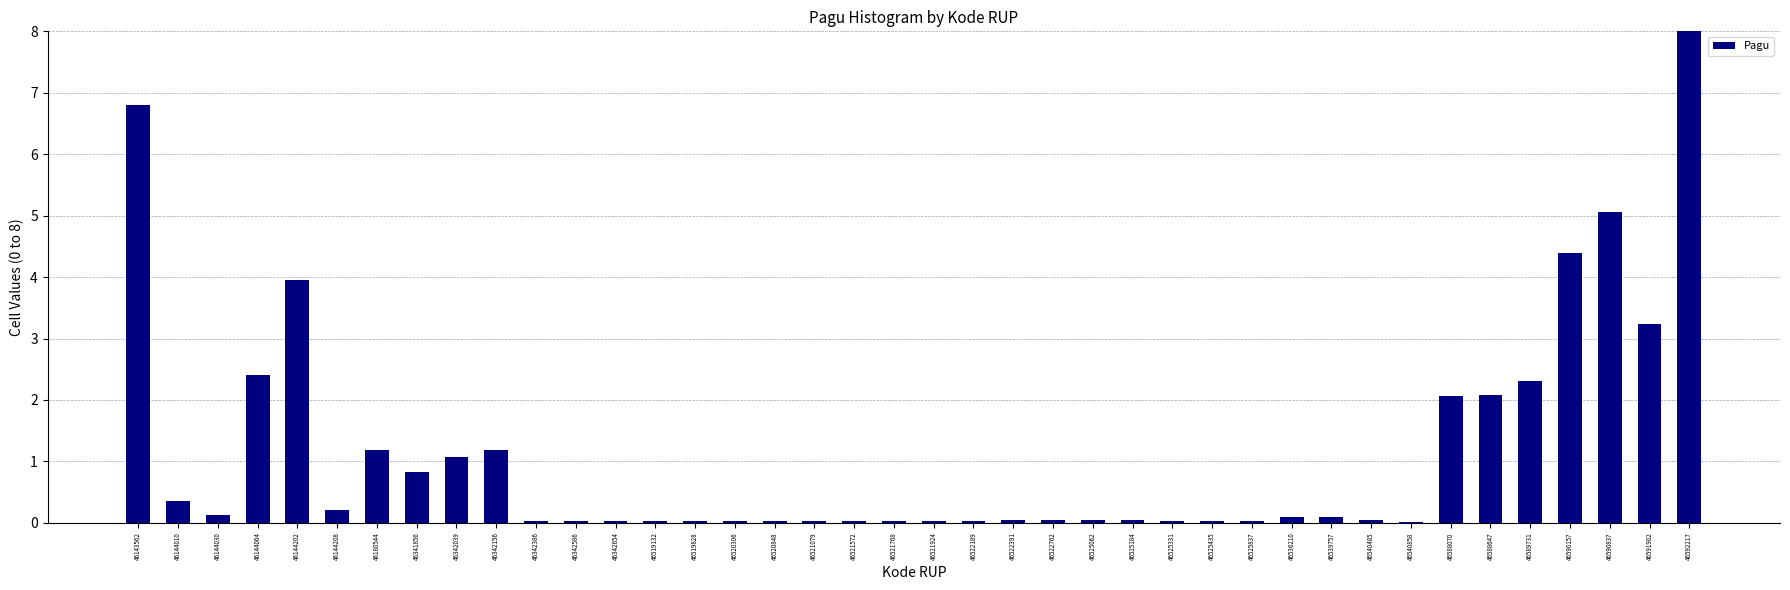

What value does the data have at 46341856?

0.8